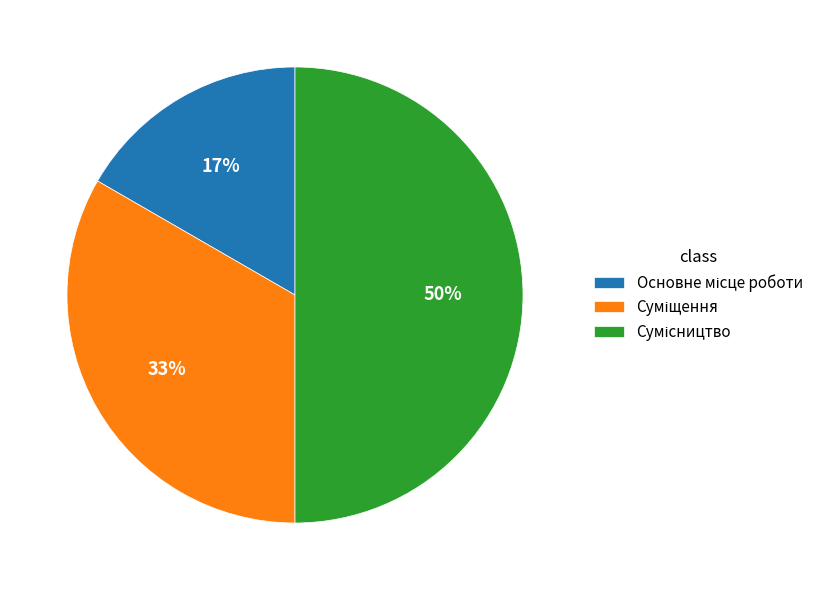

To the nearest percent, what is the average slice percentage?

33%